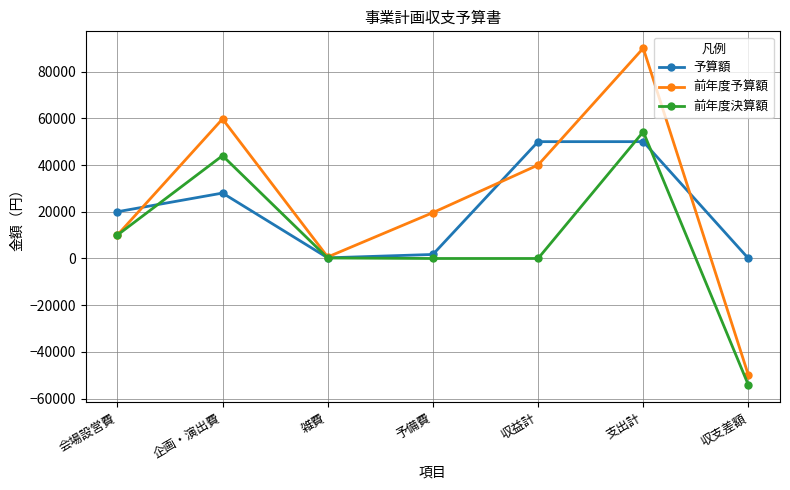

At which label does 前年度予算額 reach its peak?

支出計